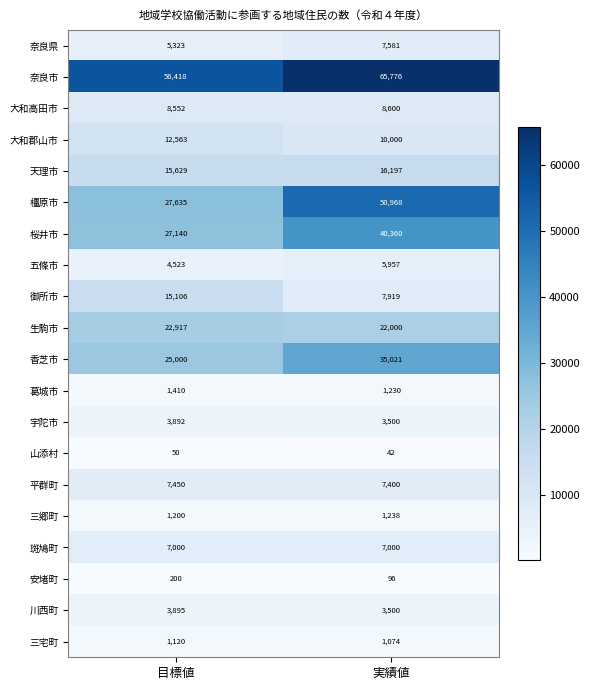

What is the difference between the 三郷町 values at 目標値 and 実績値?

38